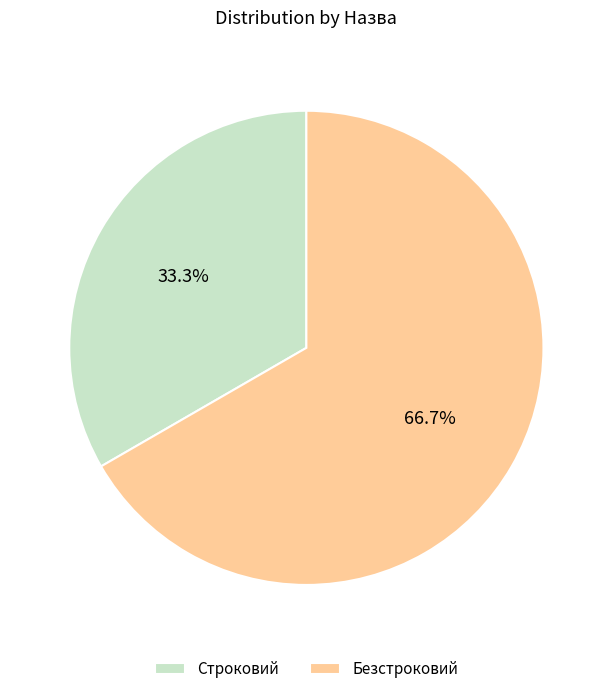

How much of the chart is everything except Безстроковий?

33.3%